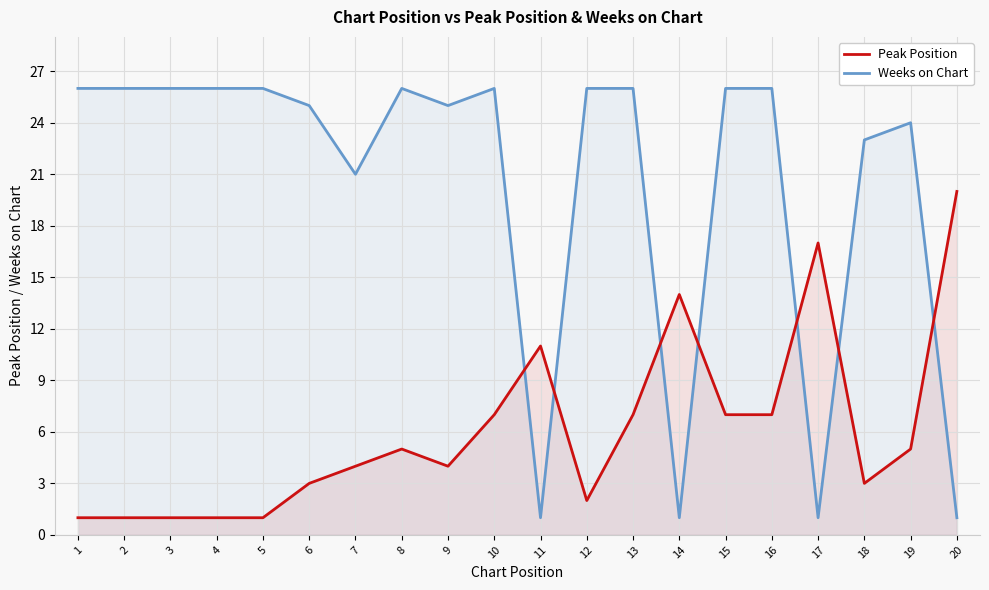

Rank the categories by Peak Position value from highest to lowest.

20, 17, 14, 11, 10, 13, 15, 16, 8, 19, 7, 9, 6, 18, 12, 1, 2, 3, 4, 5